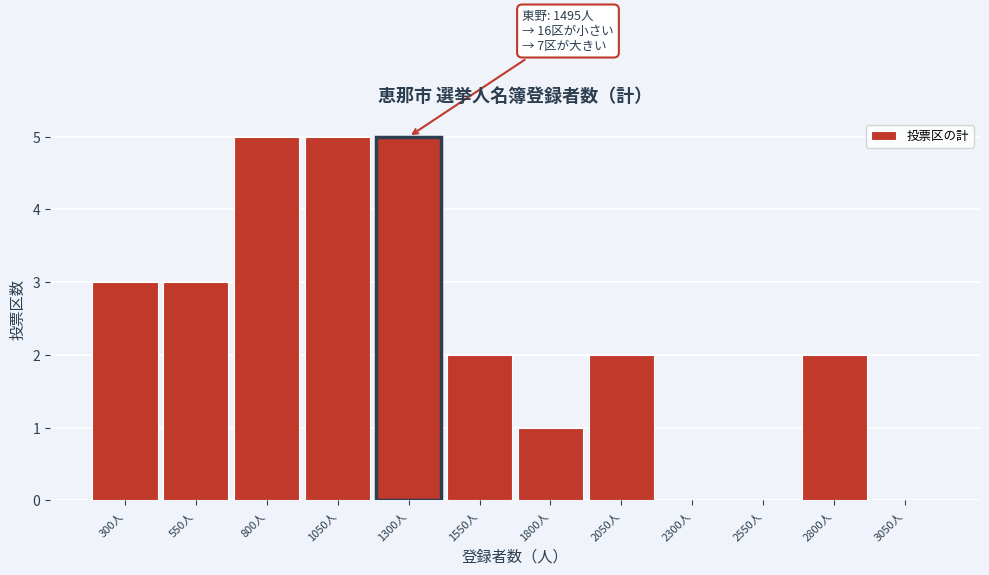

Reading left to right, list all the values displayed in this chart.

300人=3	550人=3	800人=5	1050人=5	1300人=5	1550人=2	1800人=1	2050人=2	2300人=0	2550人=0	2800人=2	3050人=0